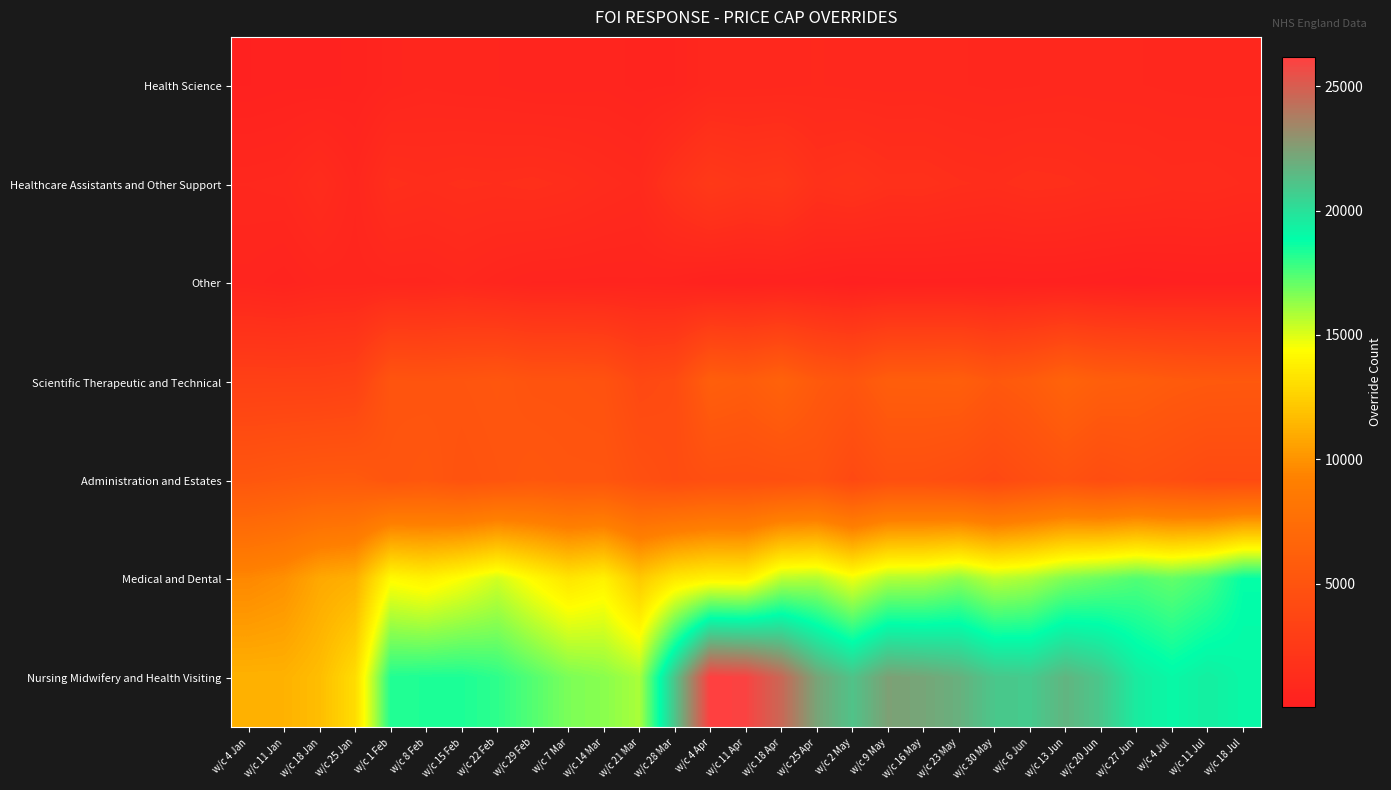

At which category is the sum across all series the highest?

w/c 18 Apr